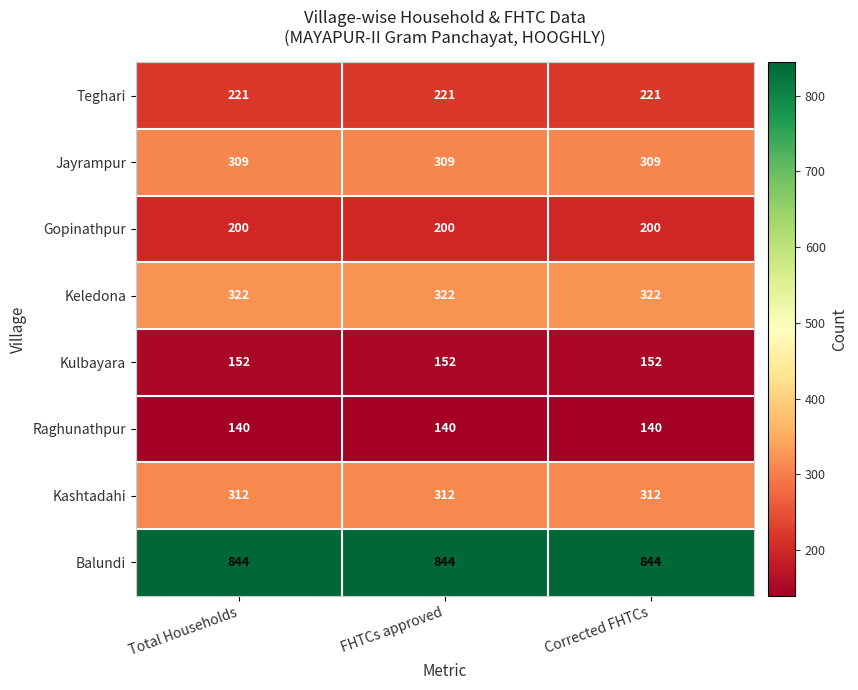

What is the maximum value shown in the chart?

844